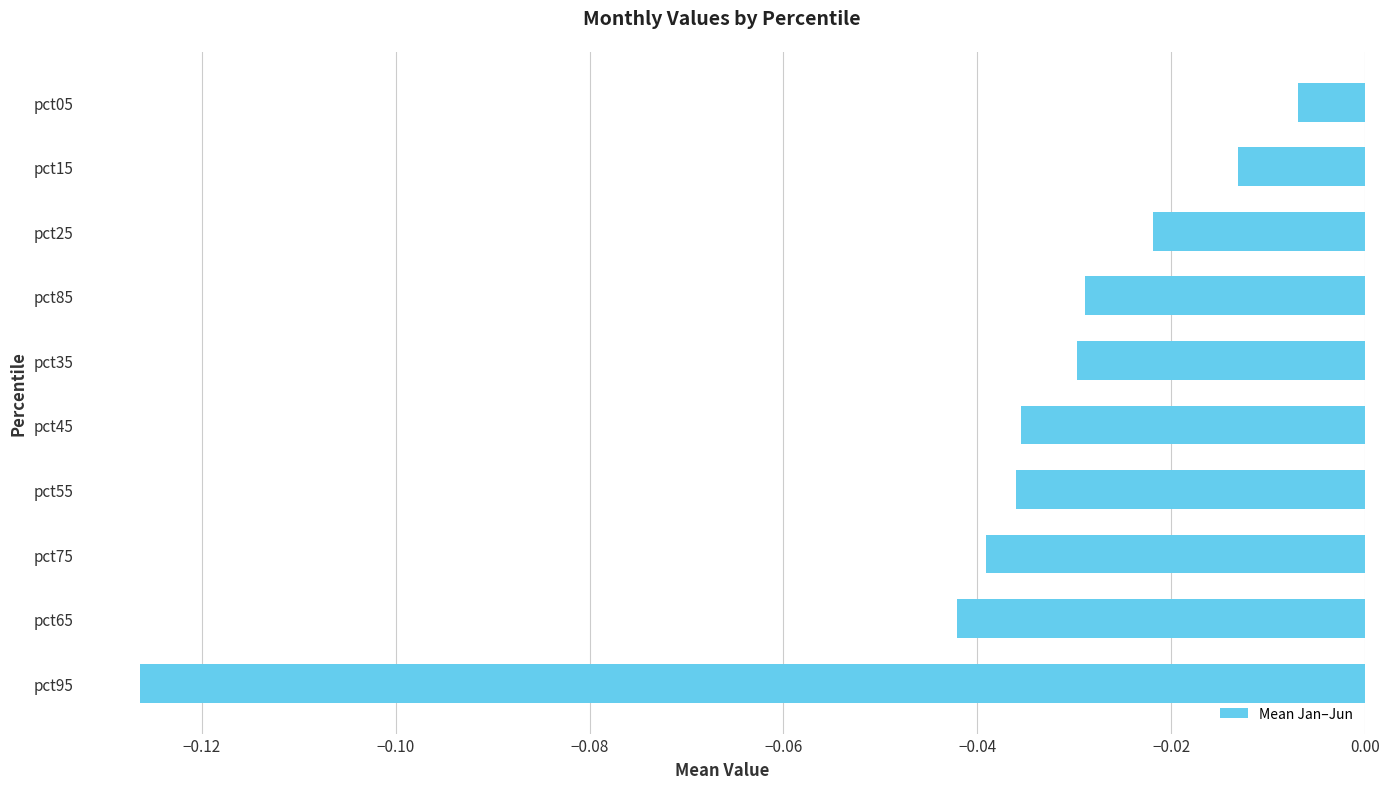

What is the sum of all values?

-0.4